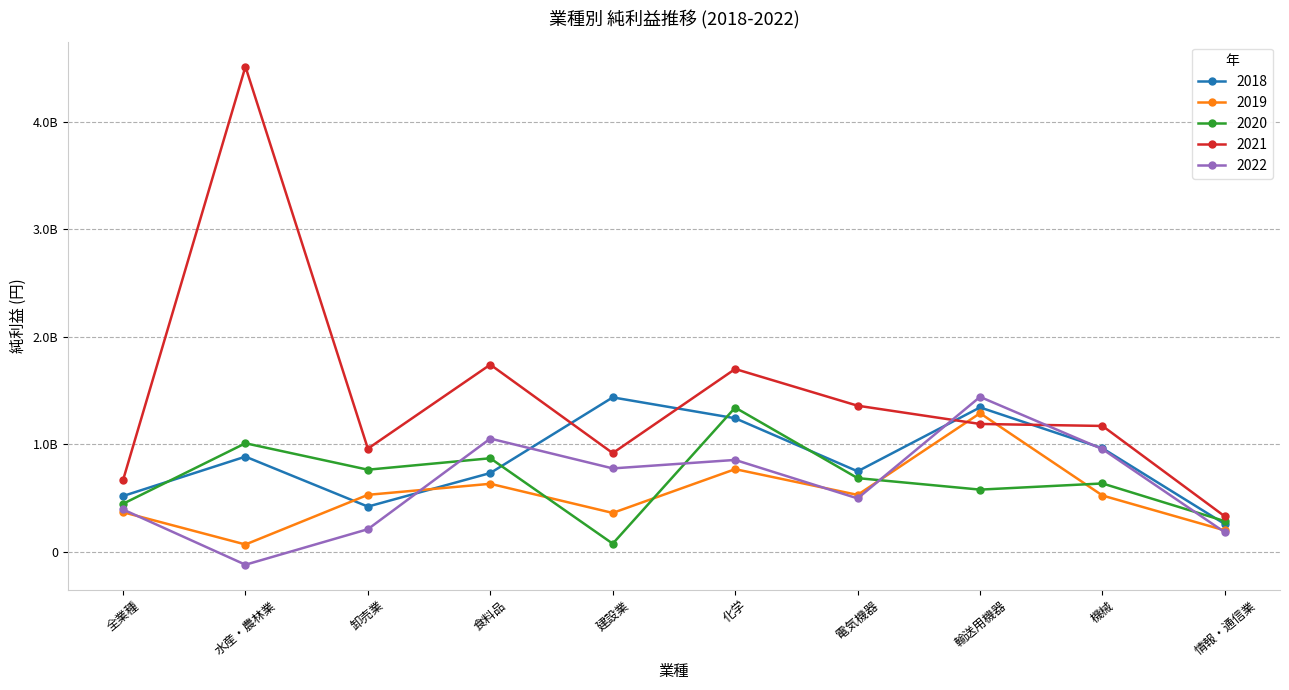

In 2022, how many points are higher than both neighbors (excluding endpoints)?

3